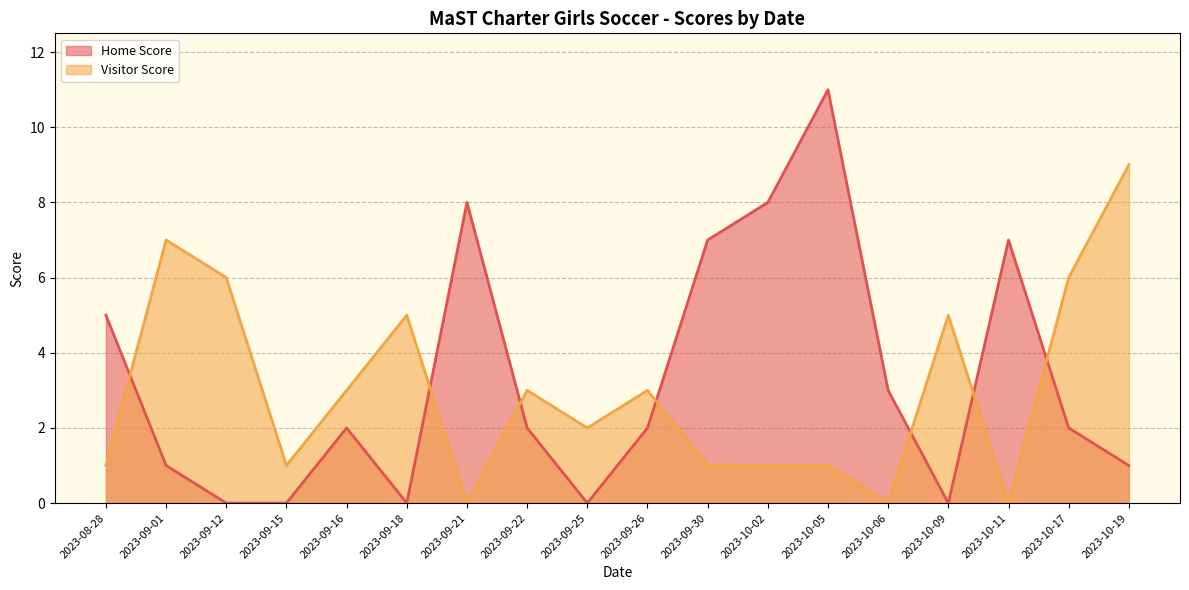

Which series has the largest total across all categories?

Home Score